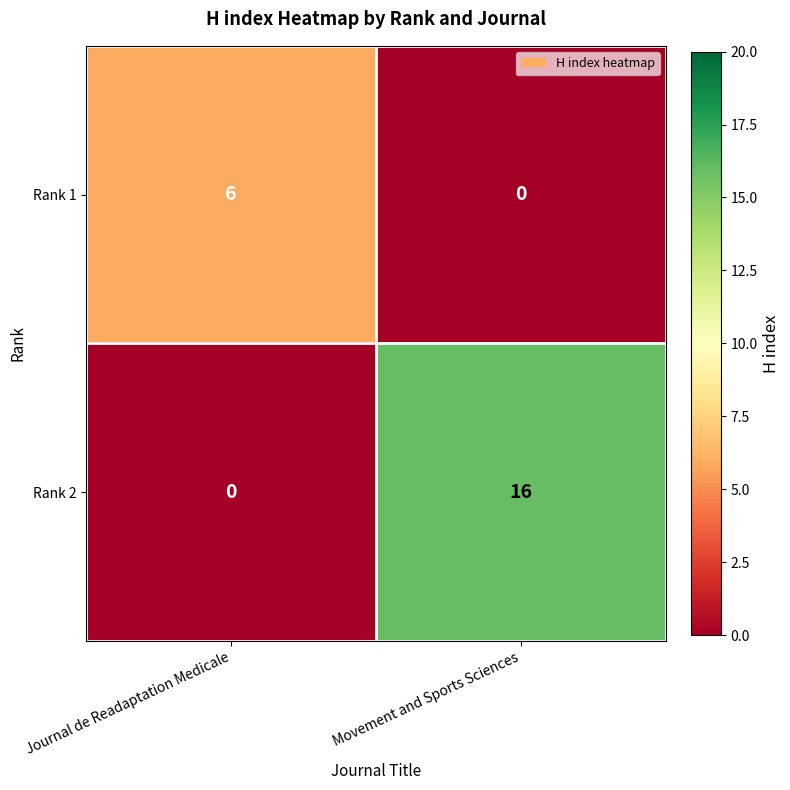

What is the sum of the Rank 2 values at Movement and Sports Sciences and Journal de Readaptation Medicale?

16